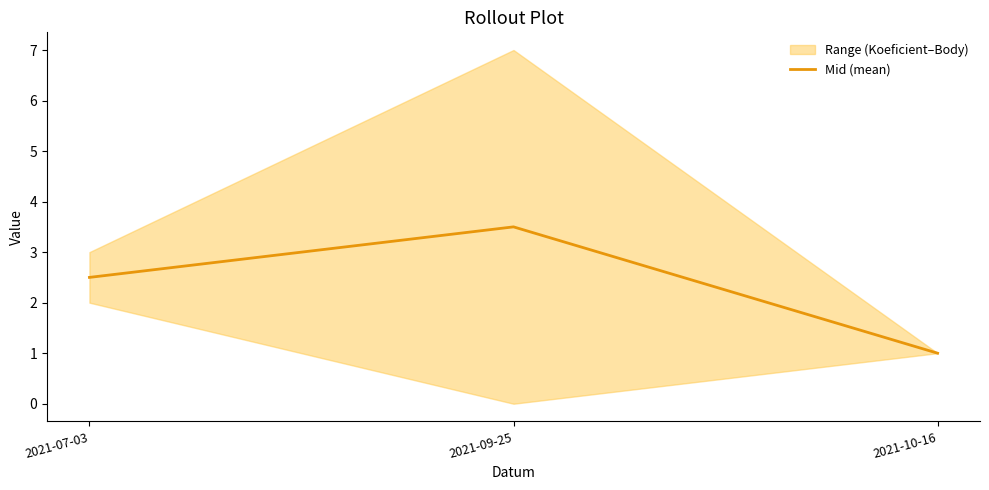

What is the change in value from 2021-07-03 to 2021-10-16?

-1.5